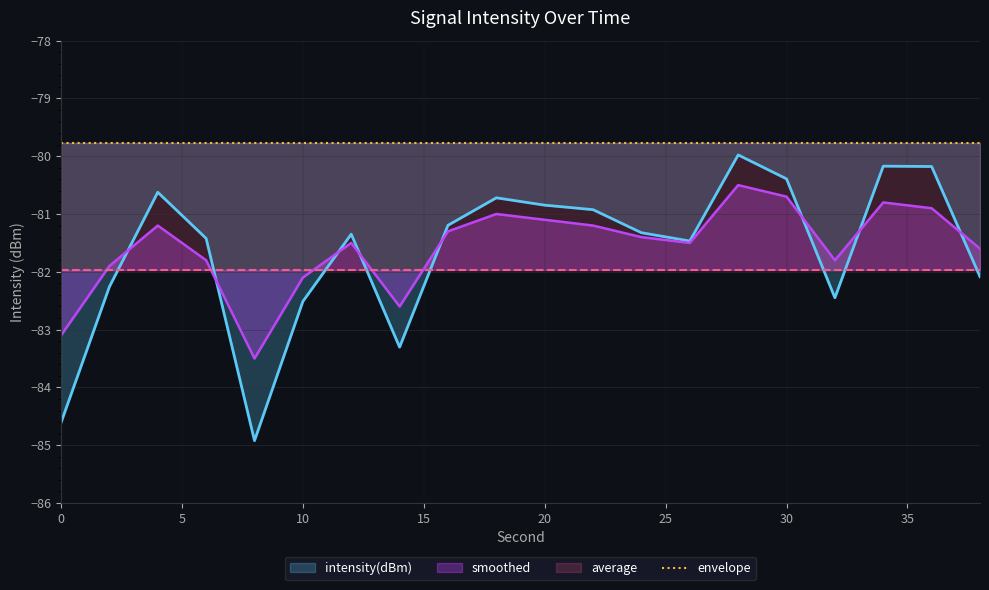

Does the chart display data point markers on the line(s)?

No